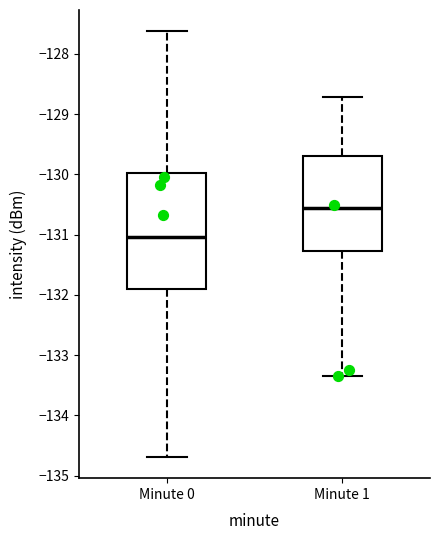

Reading left to right, transcribe this box plot: for each box, give where its median line is, the range the box spans, and where its two whiskers end, as read against the y-axis. The values are not printed on the chart, so give them approximately, as read against the axis.

Minute 0: median -131.0, box -131.9 to -130.0, whiskers -134.7 to -127.6
Minute 1: median -130.5, box -131.3 to -129.7, whiskers -133.4 to -128.7